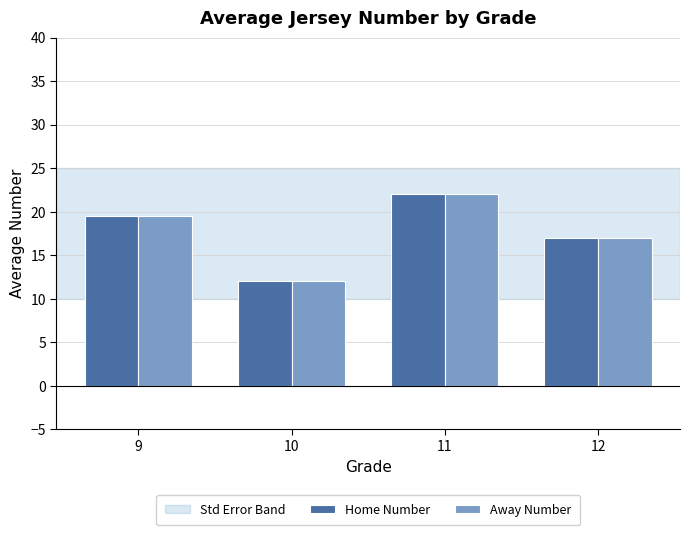

What is the difference between the Home Number values at 10 and 12?

5.0